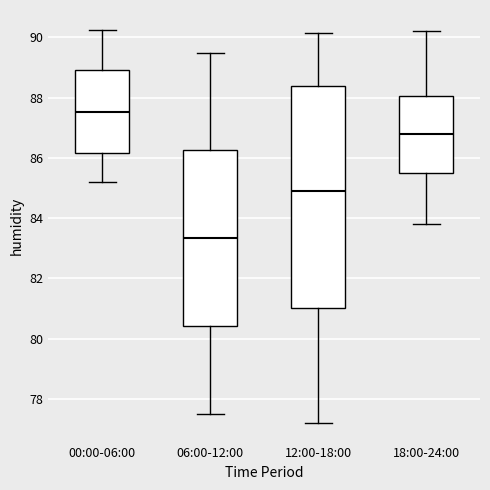

Which box's median line is the highest?

00:00-06:00